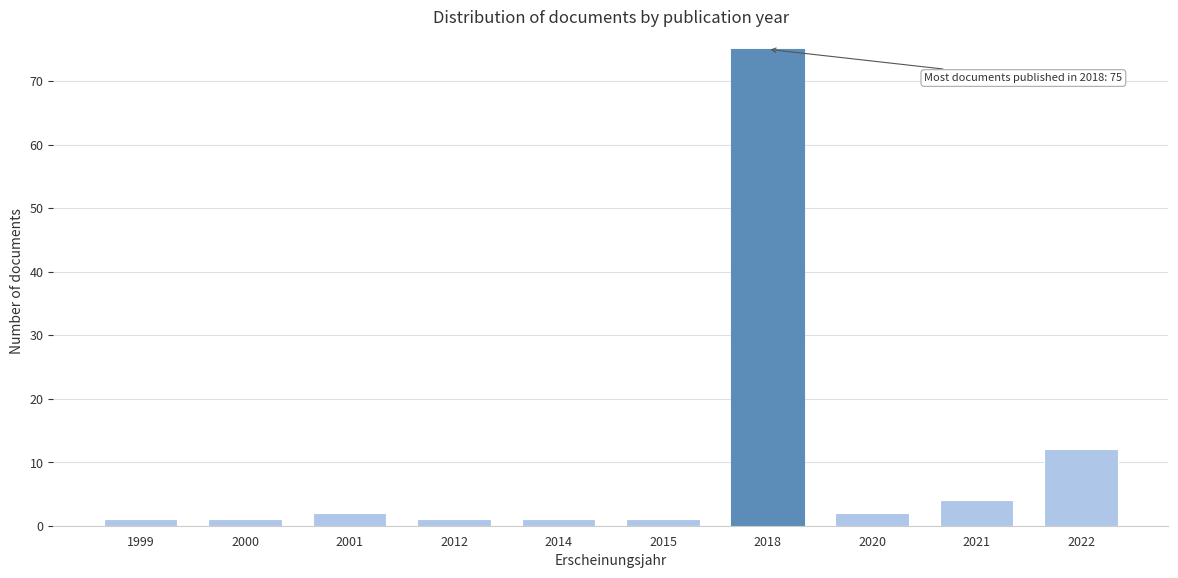

Reading left to right, transcribe all the data shown in this chart.

1	1	2	1	1	1	75	2	4	12